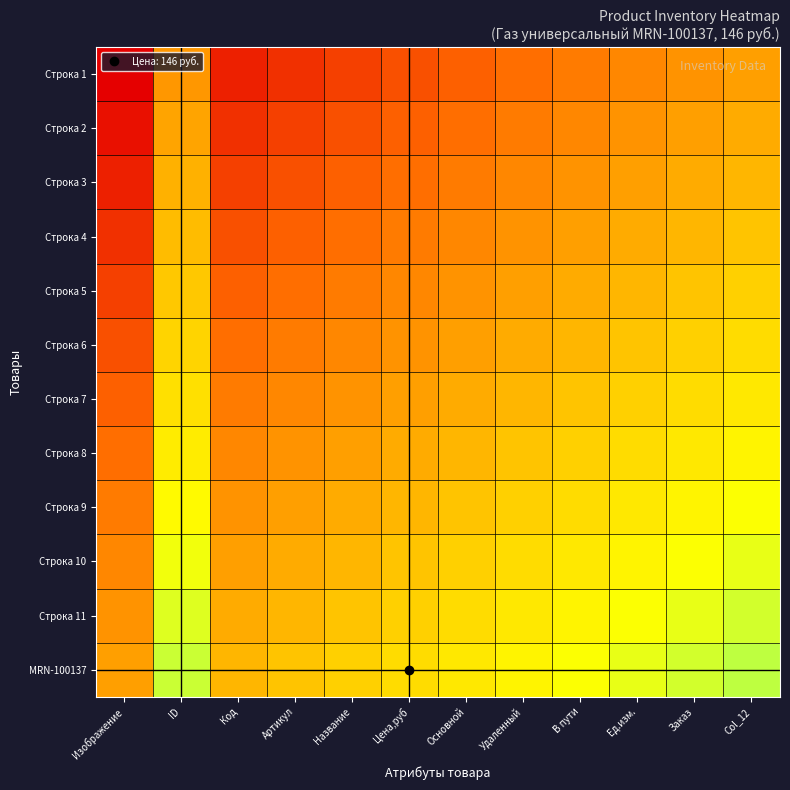

Which series has the largest range (max minus min)?

Строка 8